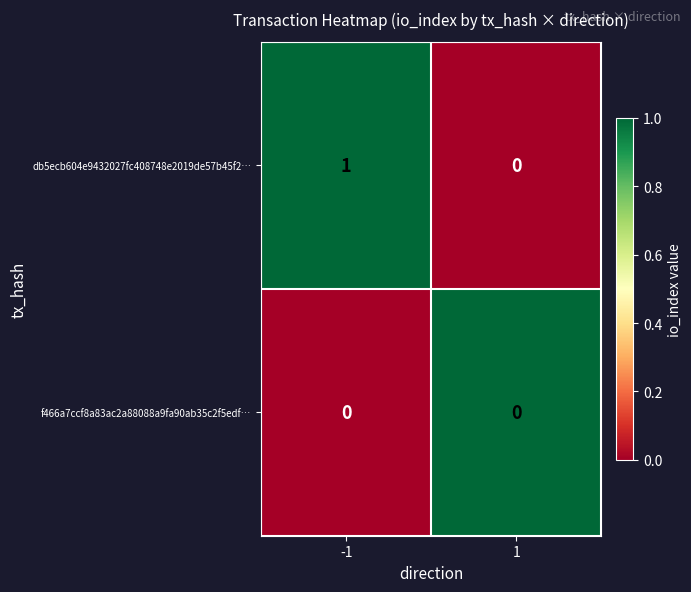

List the labels in order of db5ecb604e9432027fc408748e2019de57b45f2… value, largest first.

-1, 1